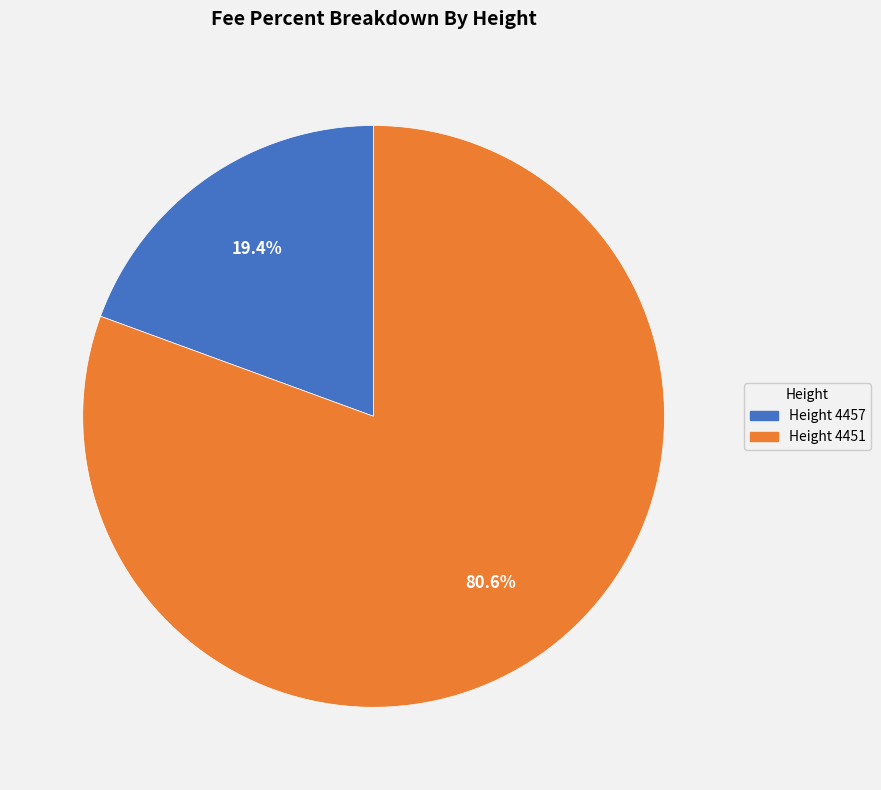

Does Height 4451 account for over 50% of the chart?

Yes